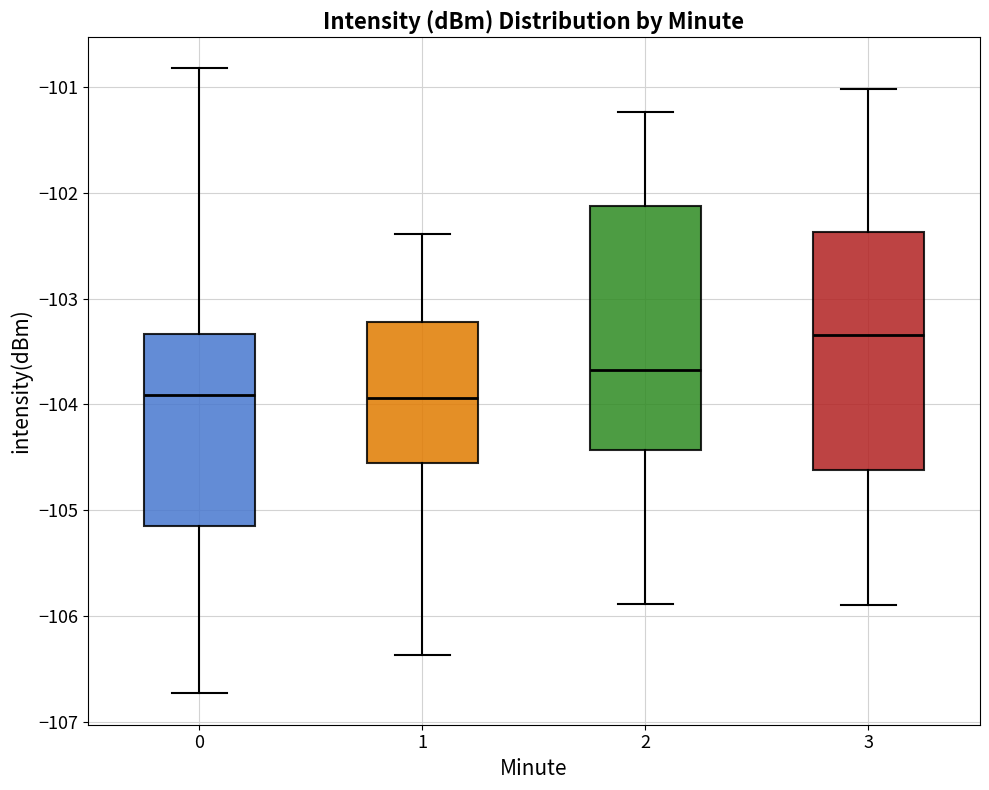

Reading left to right, transcribe this box plot: for each box, give where its median line is, the range the box spans, and where its two whiskers end, as read against the y-axis. The values are not printed on the chart, so give them approximately, as read against the axis.

0: median -103.9, box -105.1 to -103.3, whiskers -106.7 to -100.8
1: median -103.9, box -104.6 to -103.2, whiskers -106.4 to -102.4
2: median -103.7, box -104.4 to -102.1, whiskers -105.9 to -101.2
3: median -103.3, box -104.6 to -102.4, whiskers -105.9 to -101.0